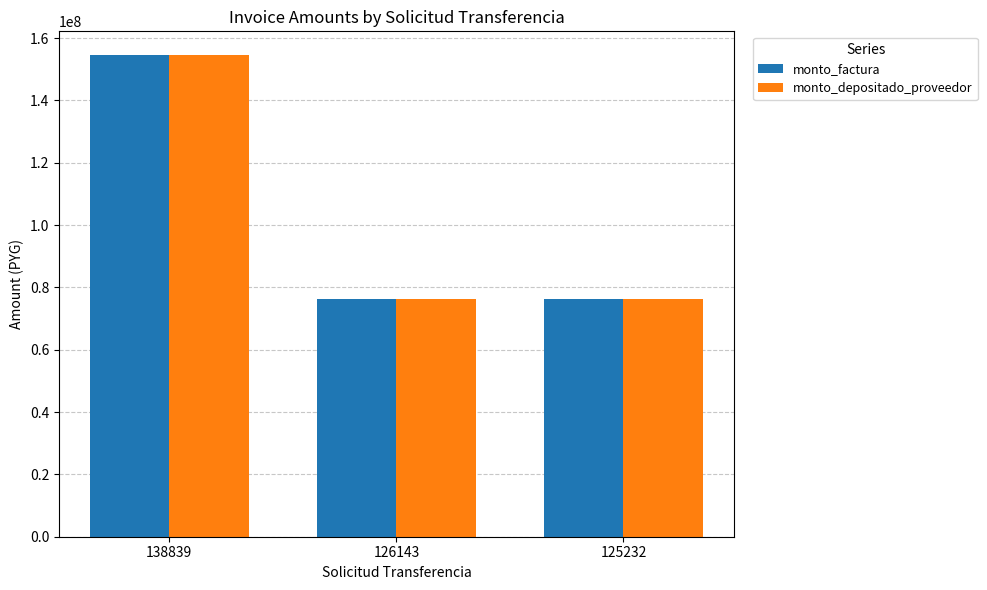

How many series are shown in this chart?

2